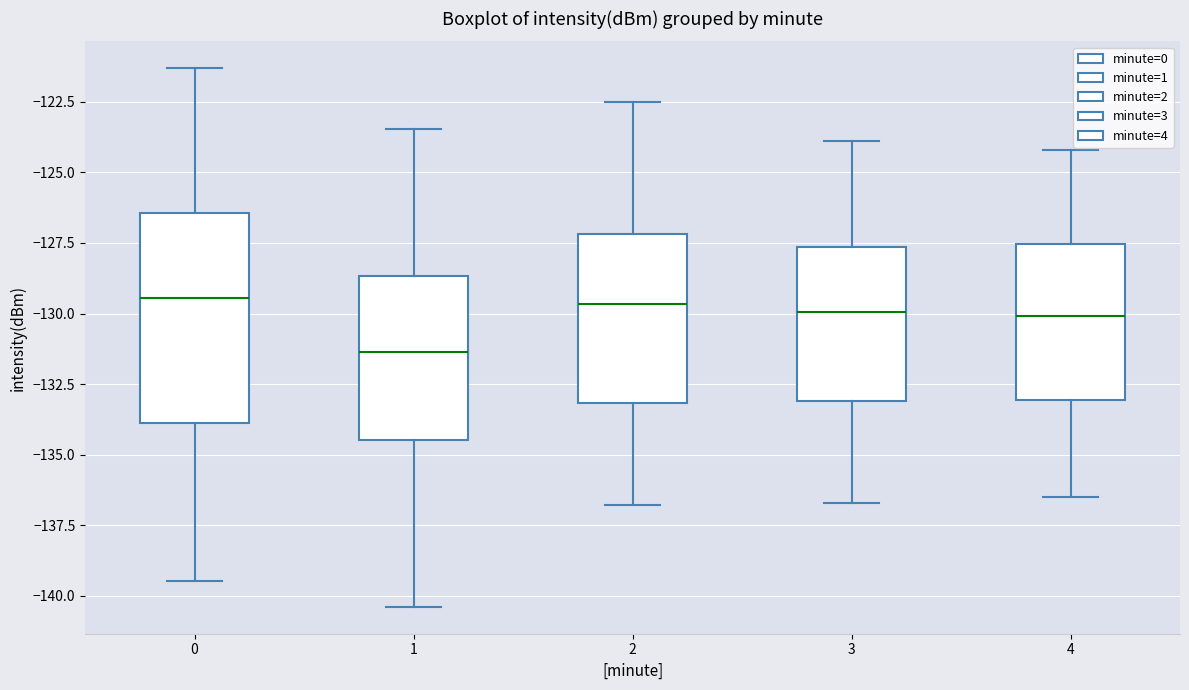

Which box is the tallest, from its lower edge to its upper edge?

0